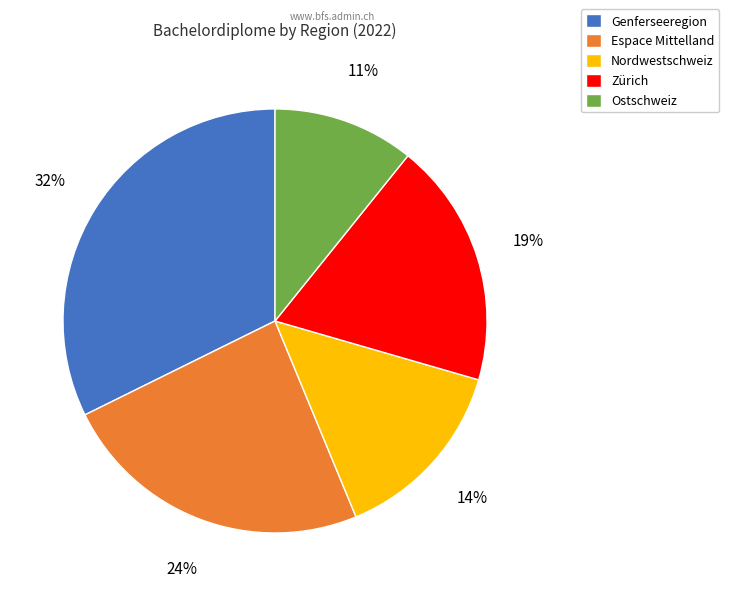

Is there a majority slice in this chart?

No